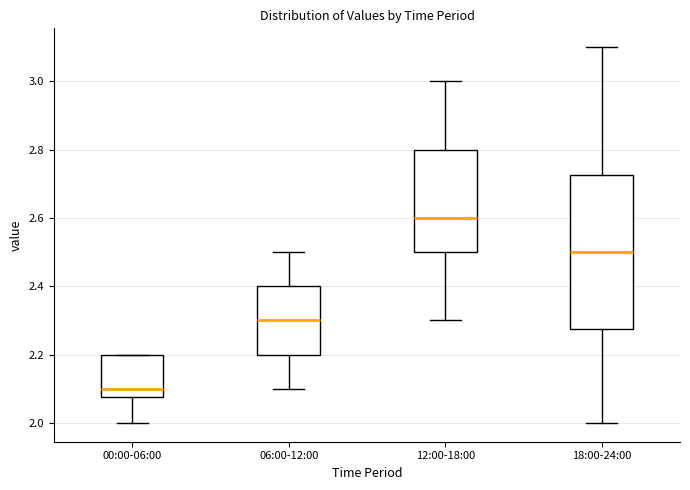

Which box is the tallest, from its lower edge to its upper edge?

18:00-24:00